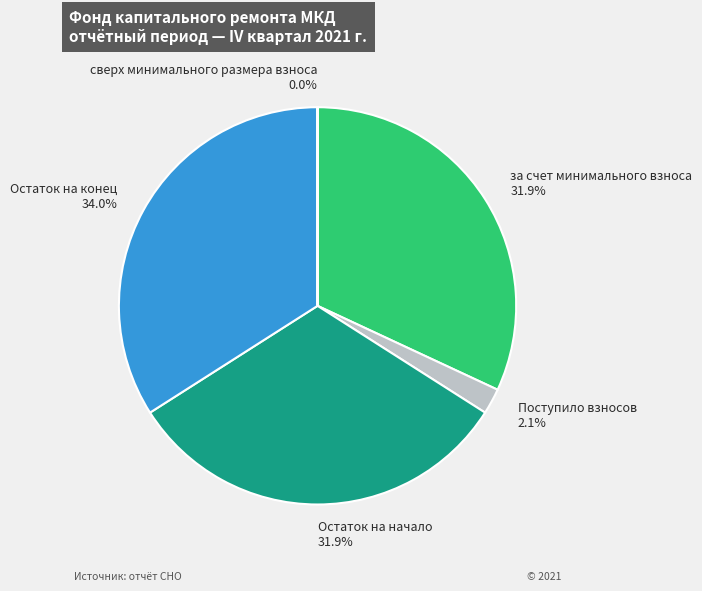

To the nearest percent, what percentage of the pie is за счет минимального взноса?

32%